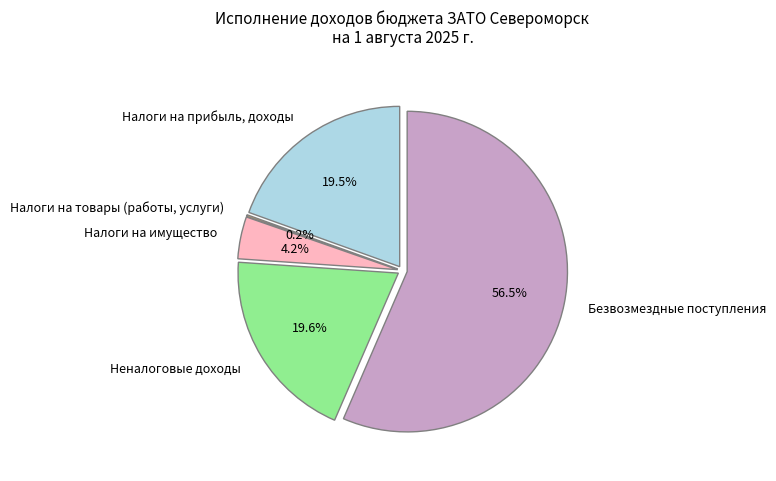

Is it true that Налоги на имущество is 1% of the pie?

False